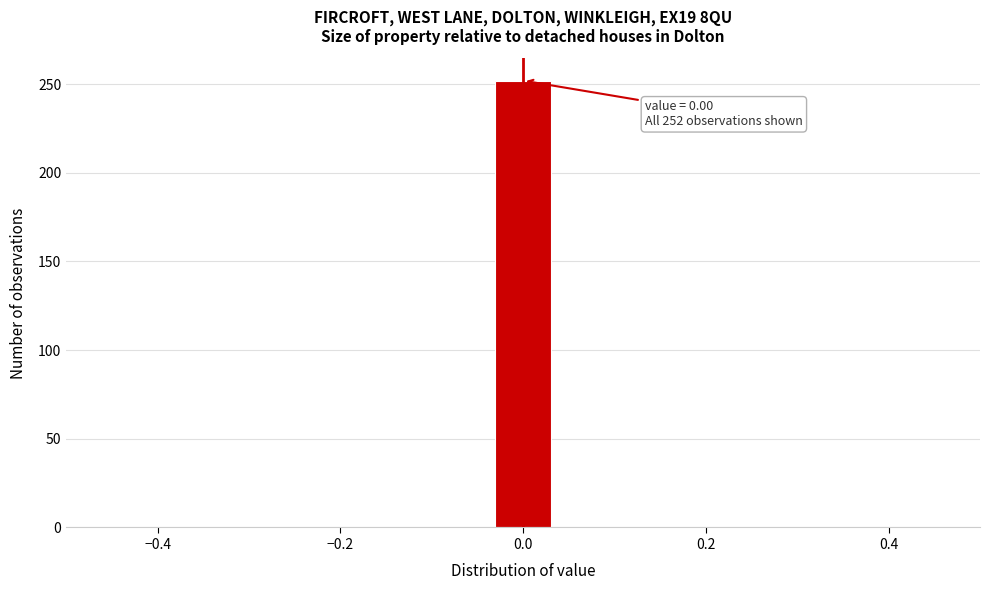

Around what value on the x-axis is the tallest bar? Give the approximate position of its centre, as read against the axis.

0.00